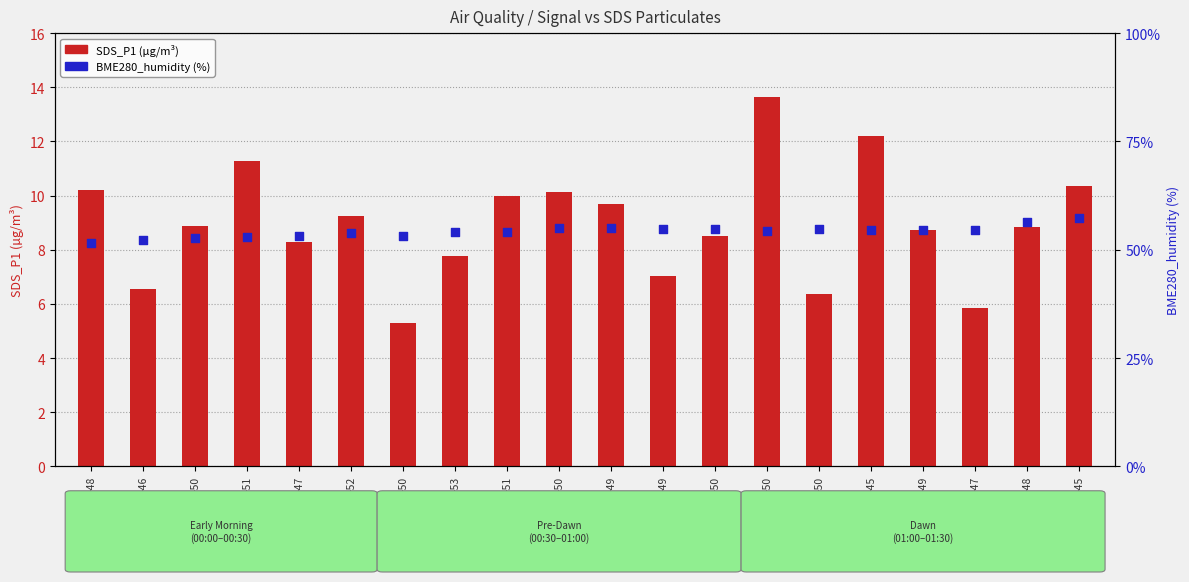

What is the total value across all series at -53?

61.8